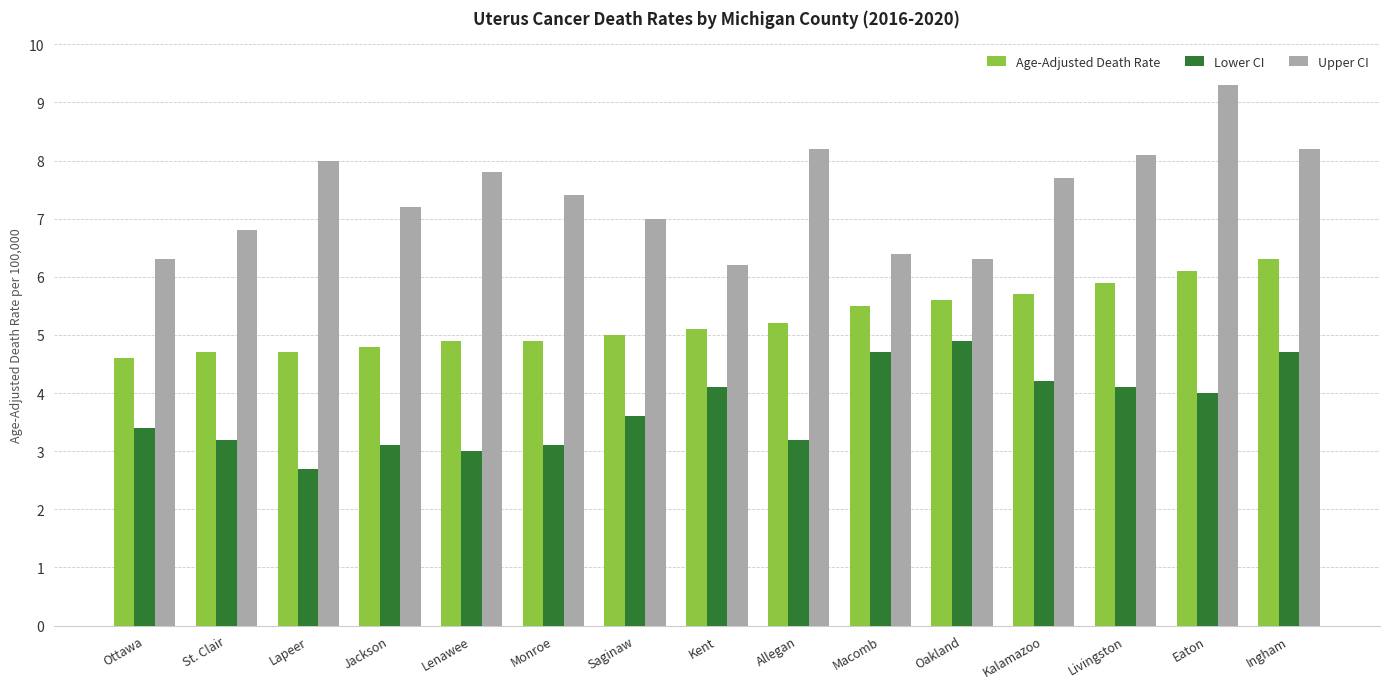

What are all the series names shown in the legend?

Age-Adjusted Death Rate, Lower CI, Upper CI